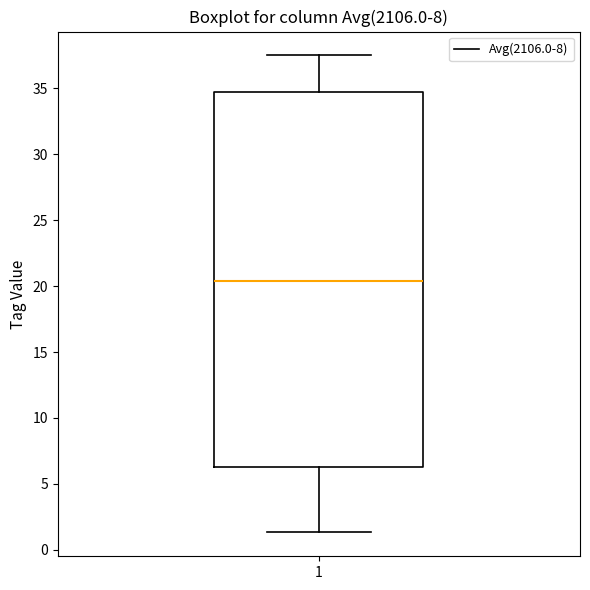

Transcribe this box plot: give where the median line is, the range the box spans, and where the two whiskers end, as read against the y-axis. The values are not printed on the chart, so give them approximately, as read against the axis.

median 20.5, box 6.5 to 34.5, whiskers 1.5 to 37.5